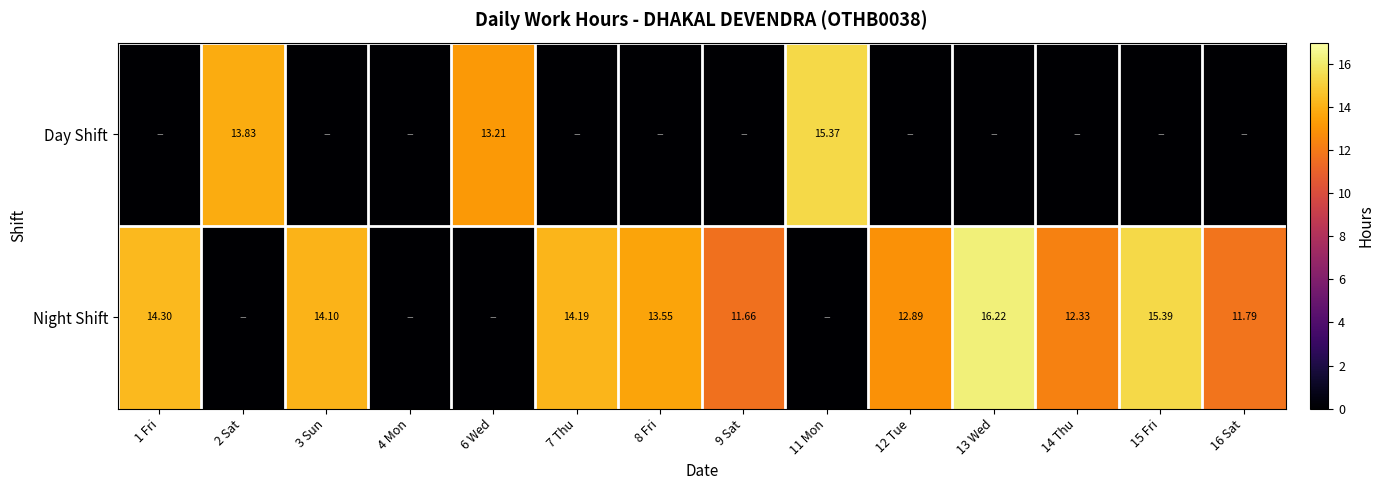

True or false: Night Shift has a value of 0.0 at 2 Sat.

True